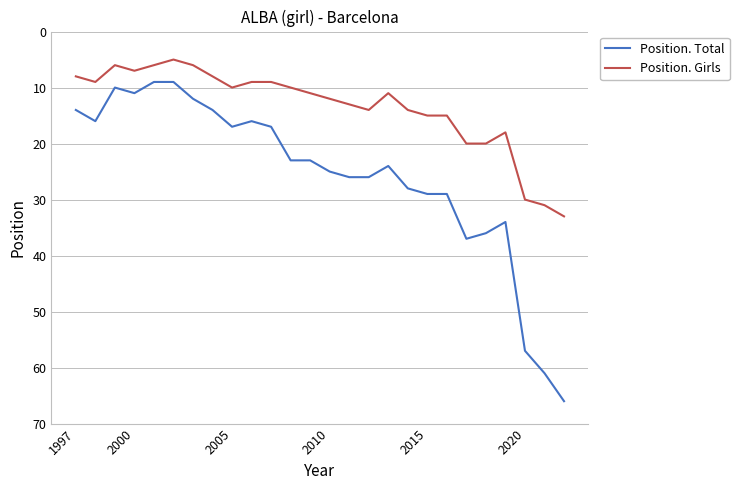

List the series in order of their peak value, highest first.

Position. Total, Position. Girls